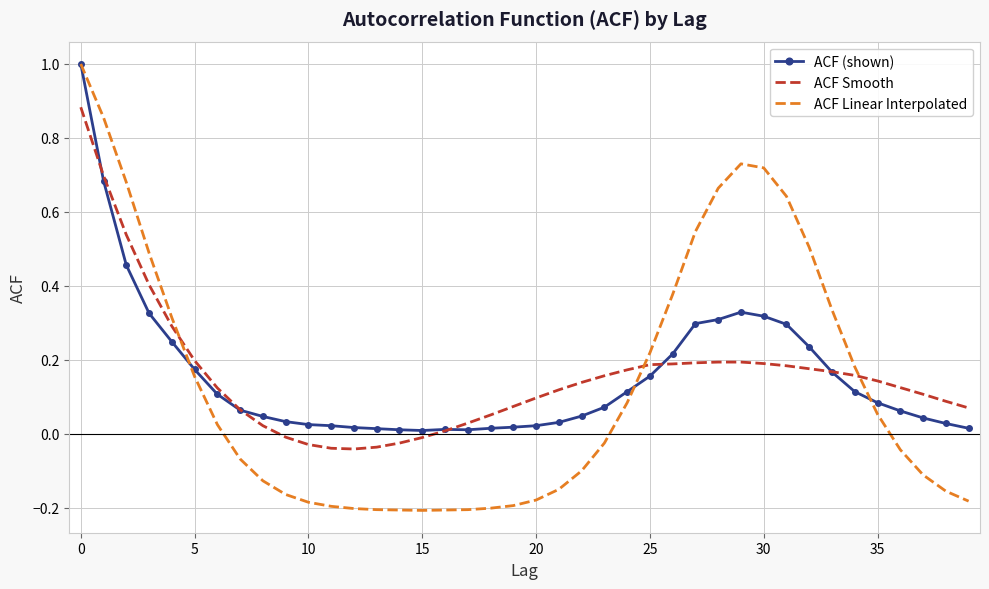

What is the greatest value displayed?

1.0